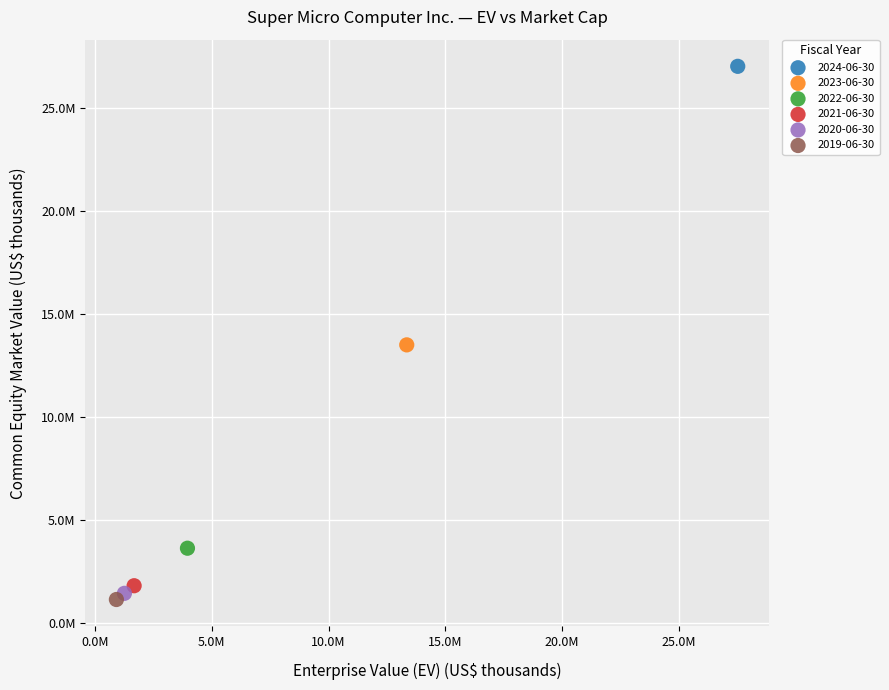

What are all the series names shown in the legend?

2024-06-30, 2023-06-30, 2022-06-30, 2021-06-30, 2020-06-30, 2019-06-30